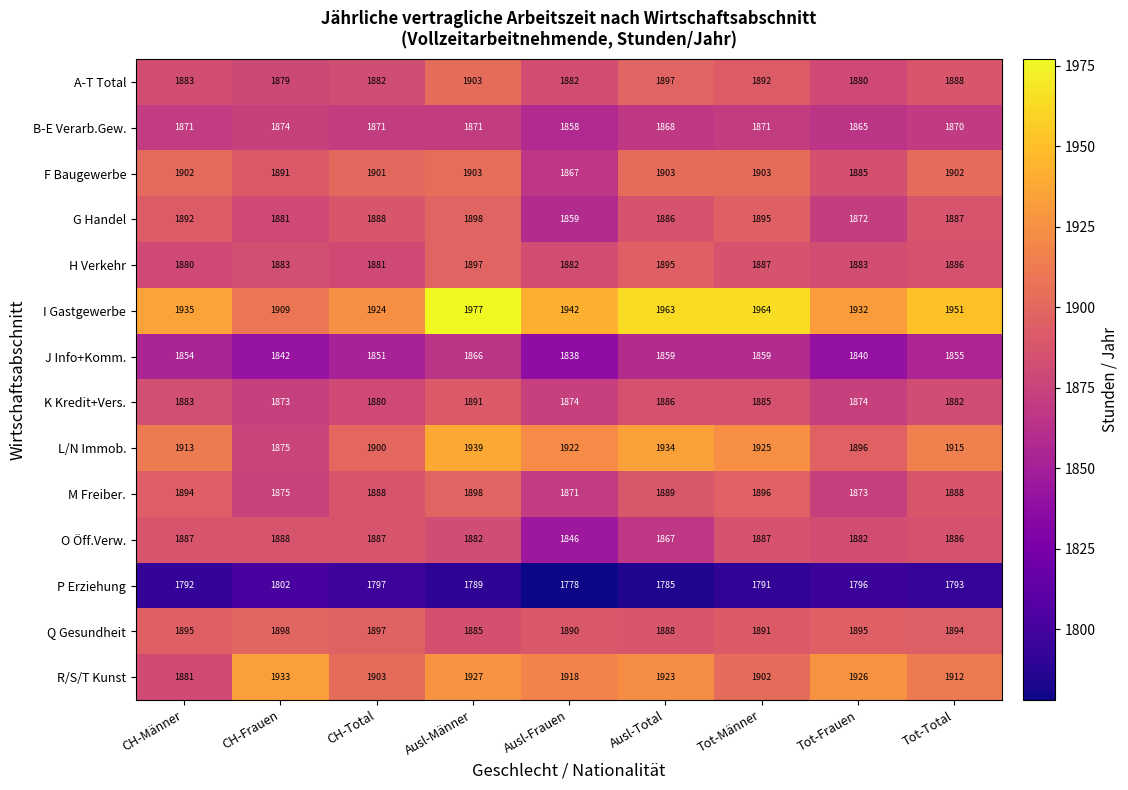

What is the difference between the G Handel values at Ausl-Männer and Tot-Männer?

3